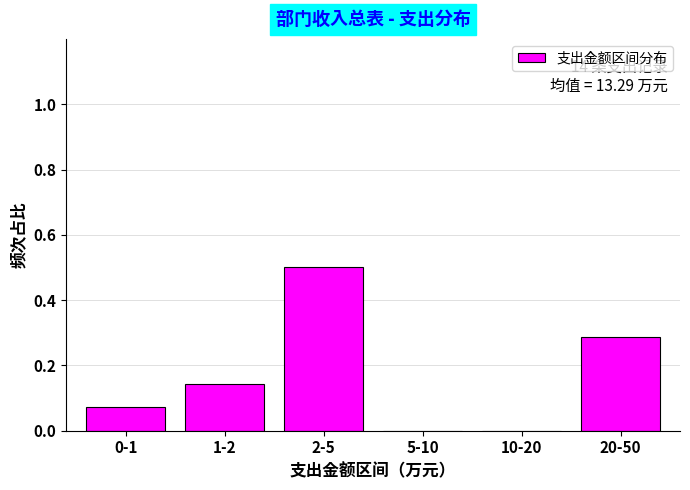

True or false: the data shows 0.5 at 2-5.

True